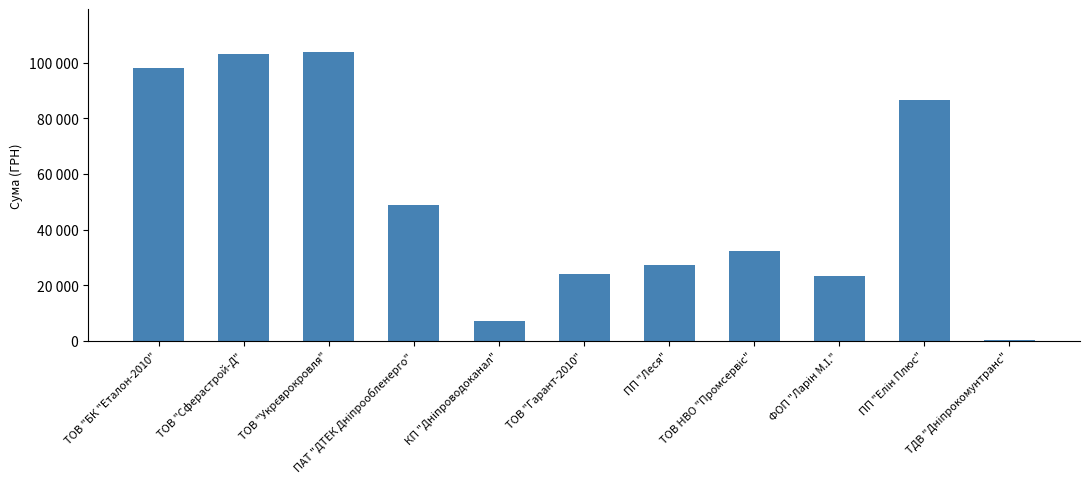

Are the bars horizontal?

No